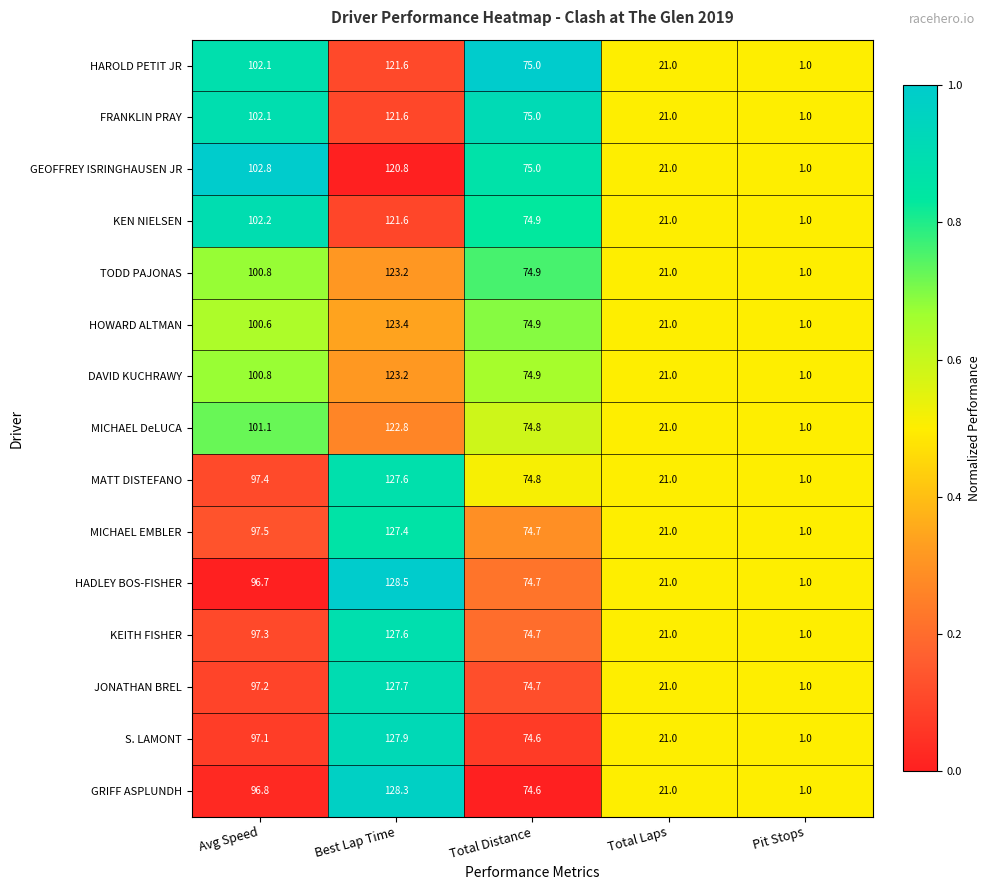

Is it true that TODD PAJONAS equals 34.4 at Total Laps?

False